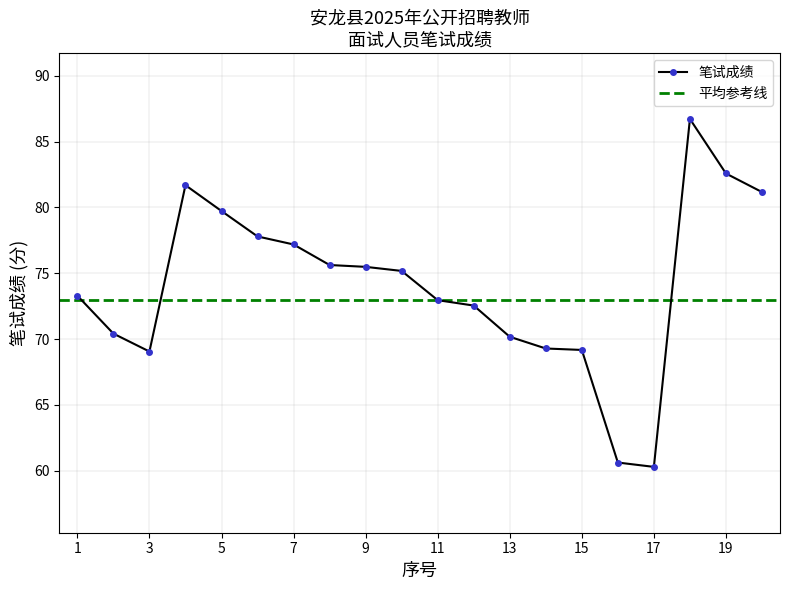

Read the value at 10.

75.2